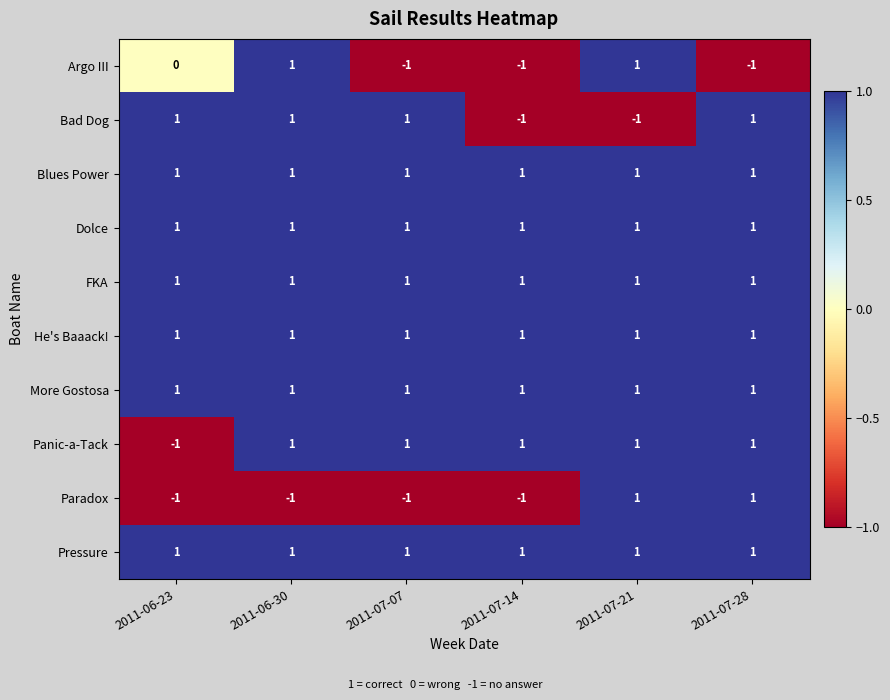

What is the smallest value displayed?

-1